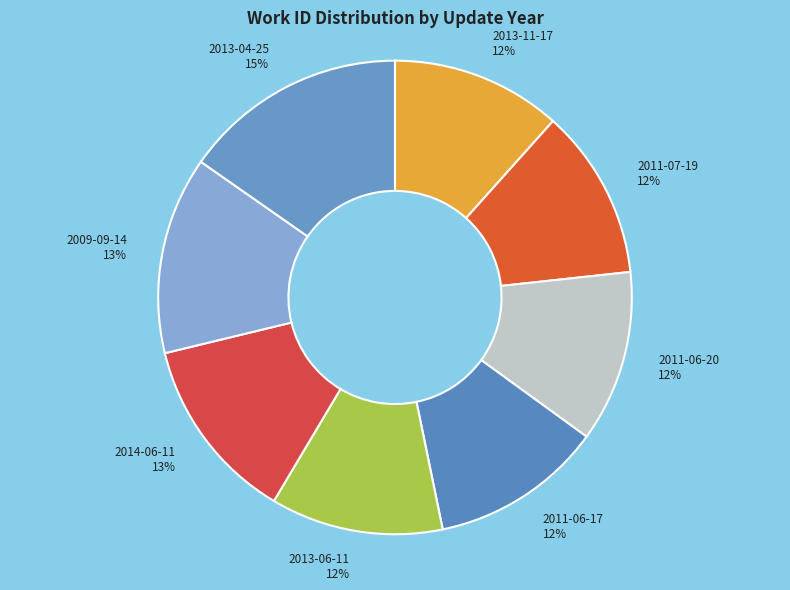

Between 2013-04-25 and 2014-06-11, which is larger?

2013-04-25